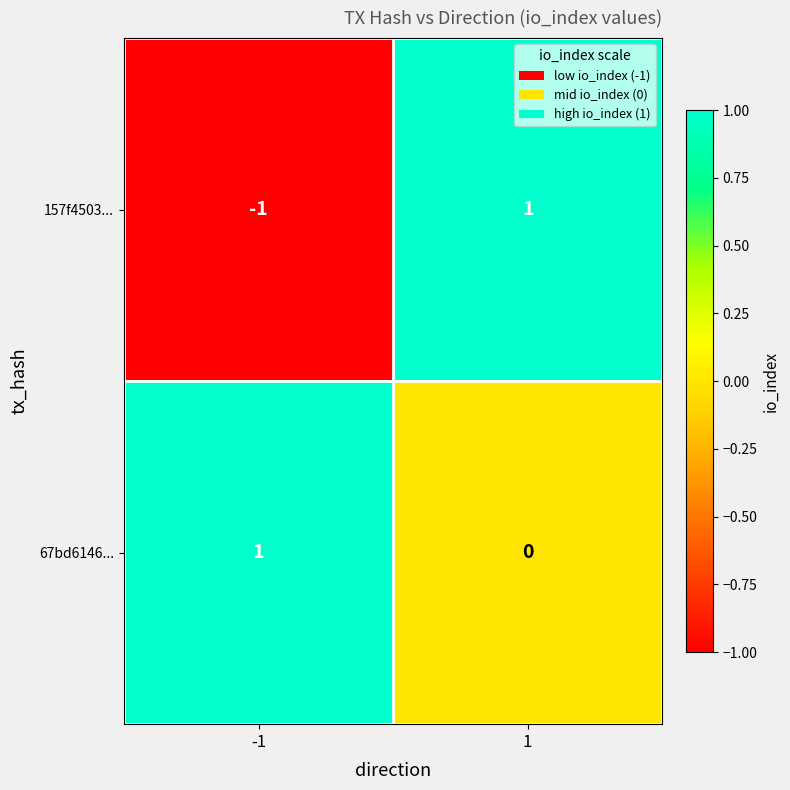

Rank the categories by 67bd6146... value from highest to lowest.

-1, 1